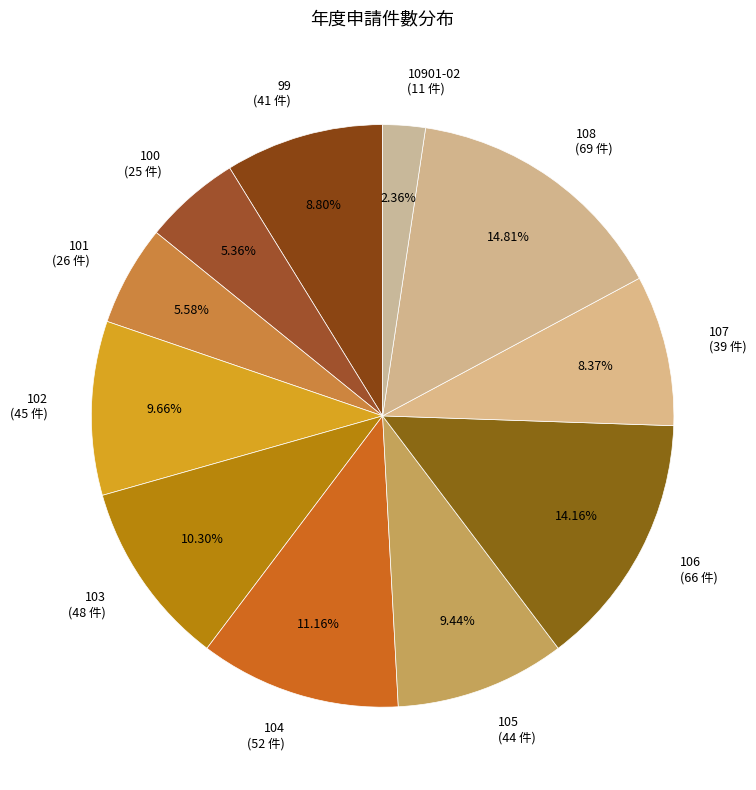

What is the ratio of the value at 100 to the value at 104?

0.5